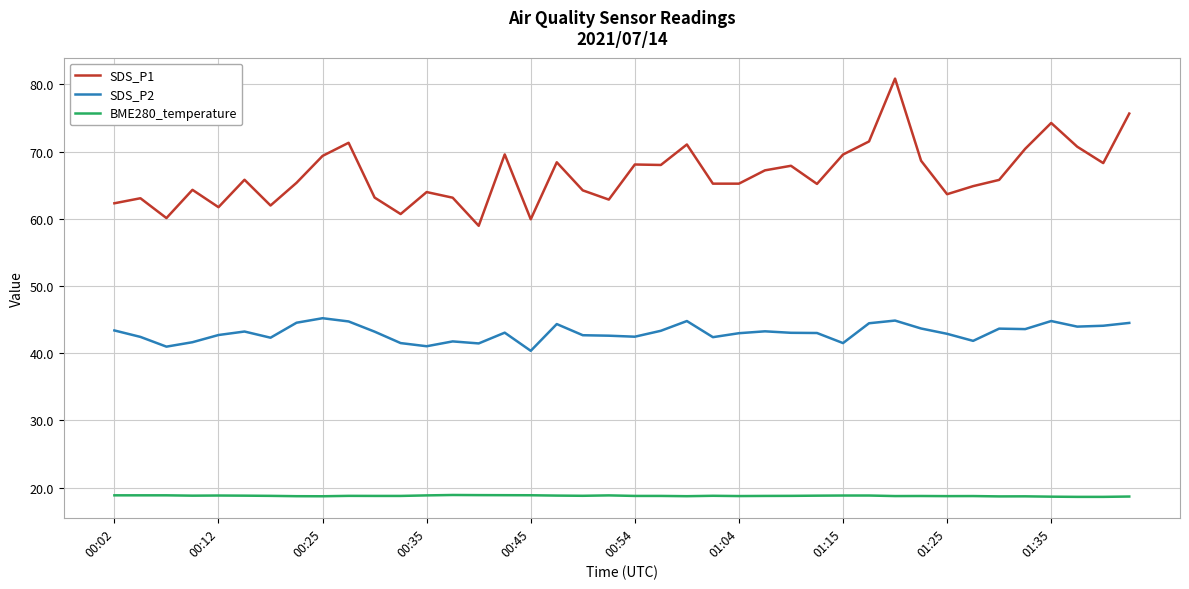

Which series has the largest total across all categories?

SDS_P1